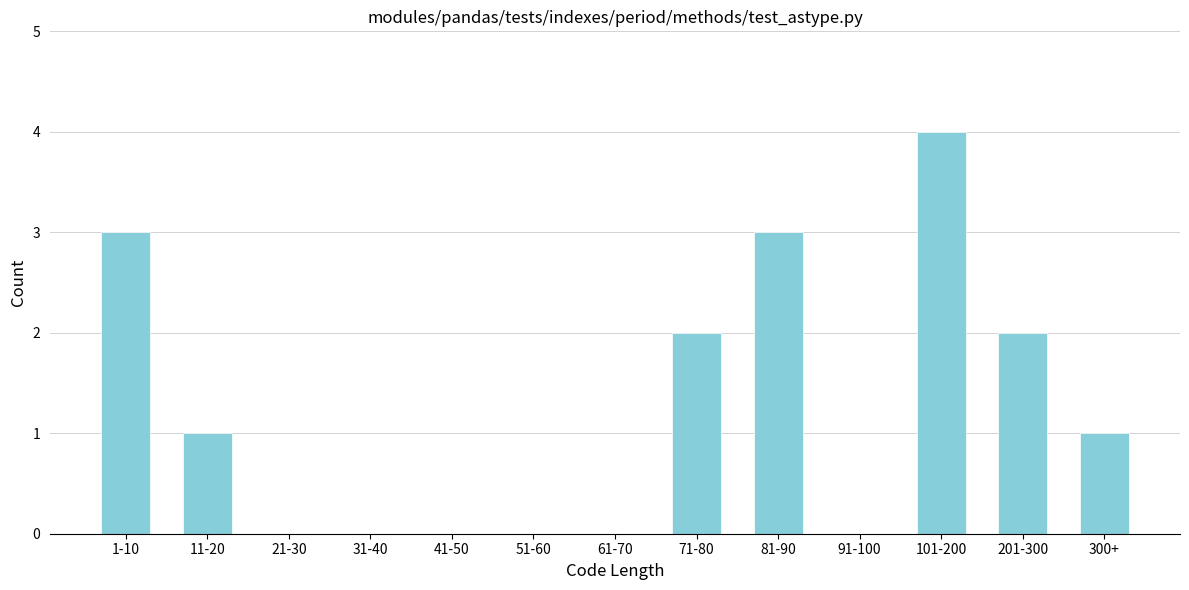

Reading right to left, what are all the values shown in this chart?

300+=1	201-300=2	101-200=4	91-100=0	81-90=3	71-80=2	61-70=0	51-60=0	41-50=0	31-40=0	21-30=0	11-20=1	1-10=3